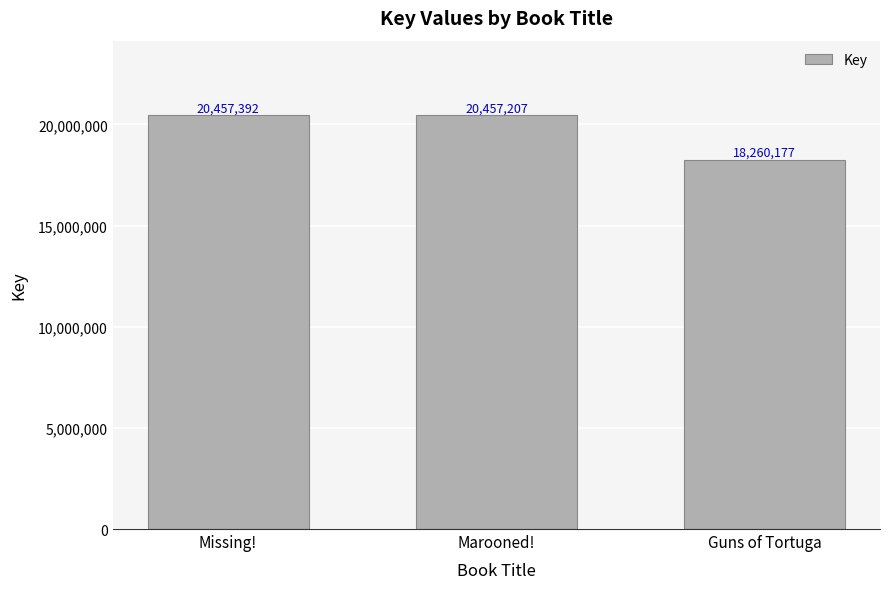

Approximately how many times larger is the value at Guns of Tortuga compared to Marooned!?

0.9